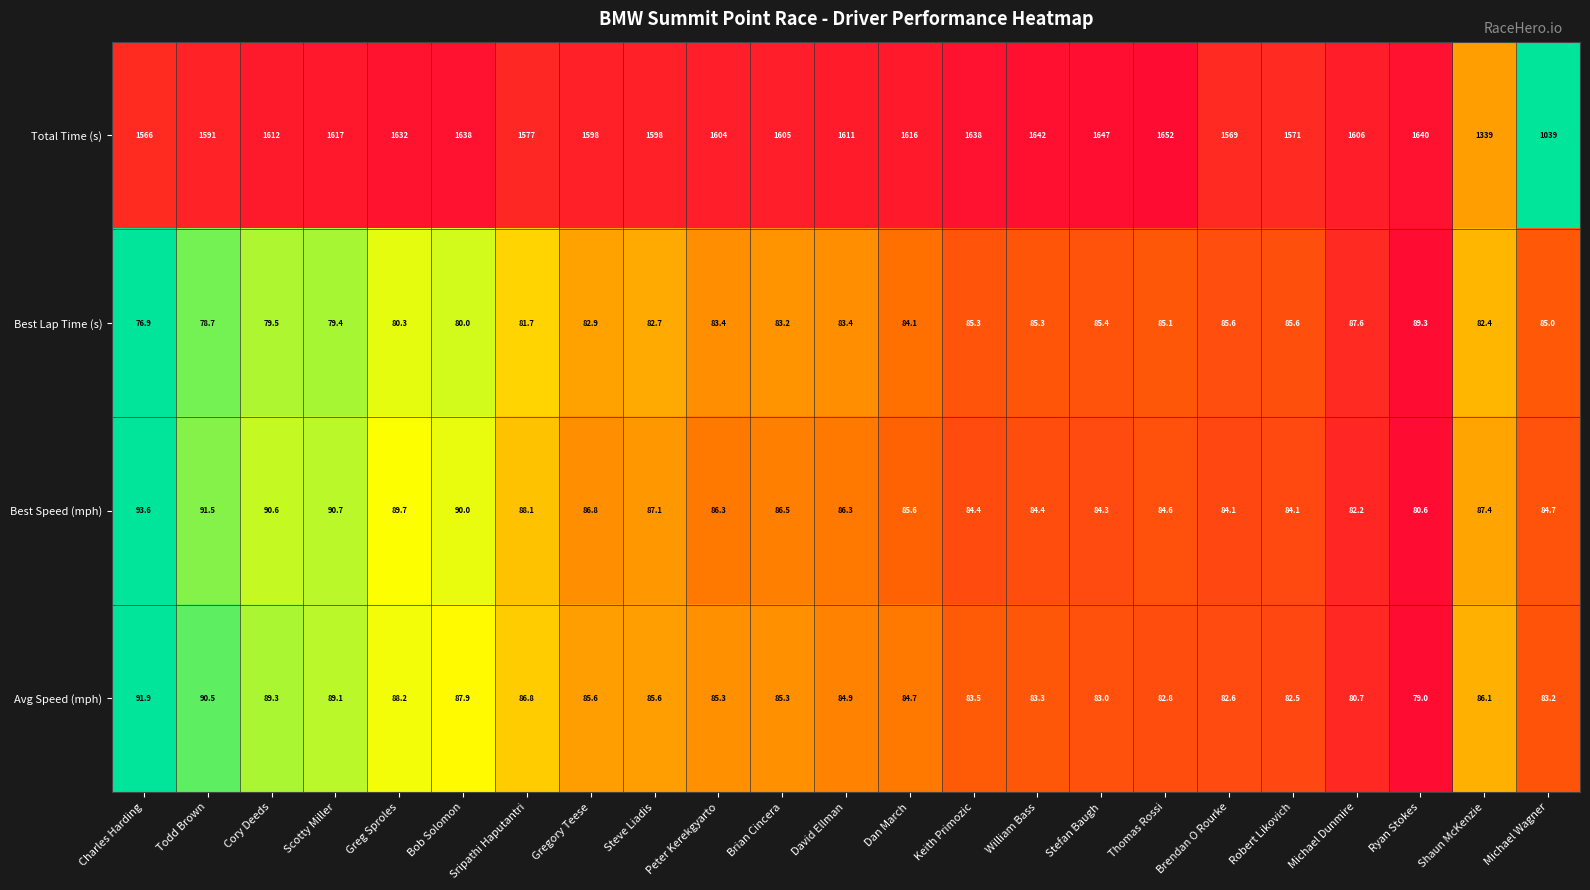

True or false: Best Lap Time (s) has a value of 84.1 at Dan March.

True